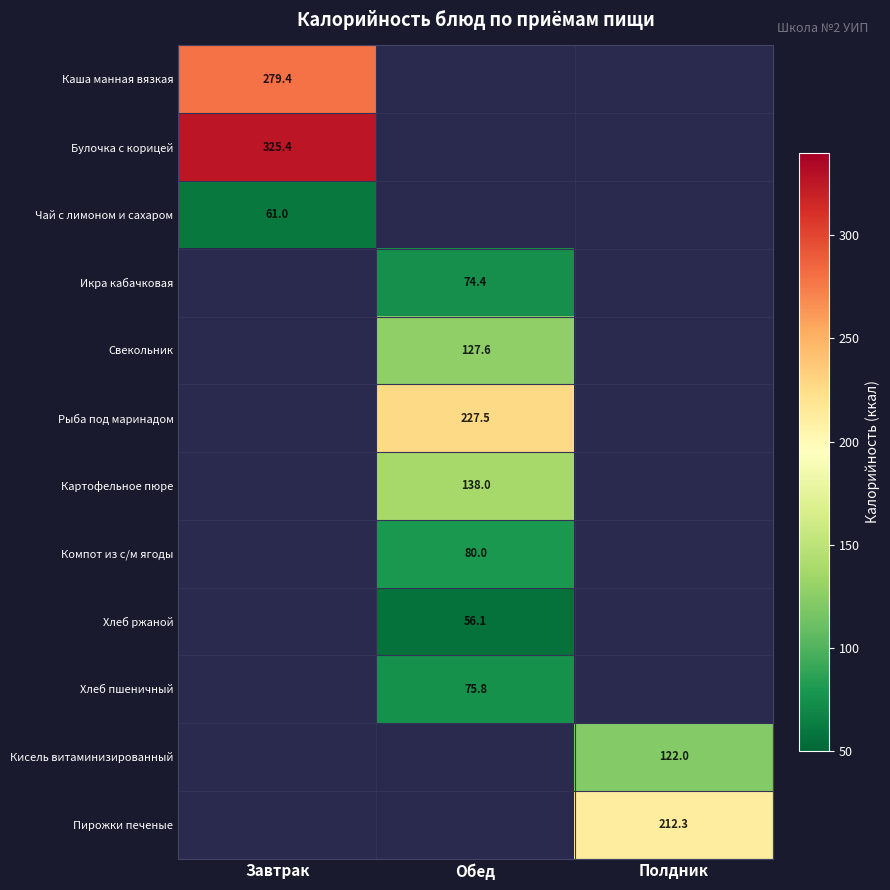

True or false: Булочка с корицей has a value of 485.3 at Завтрак.

False